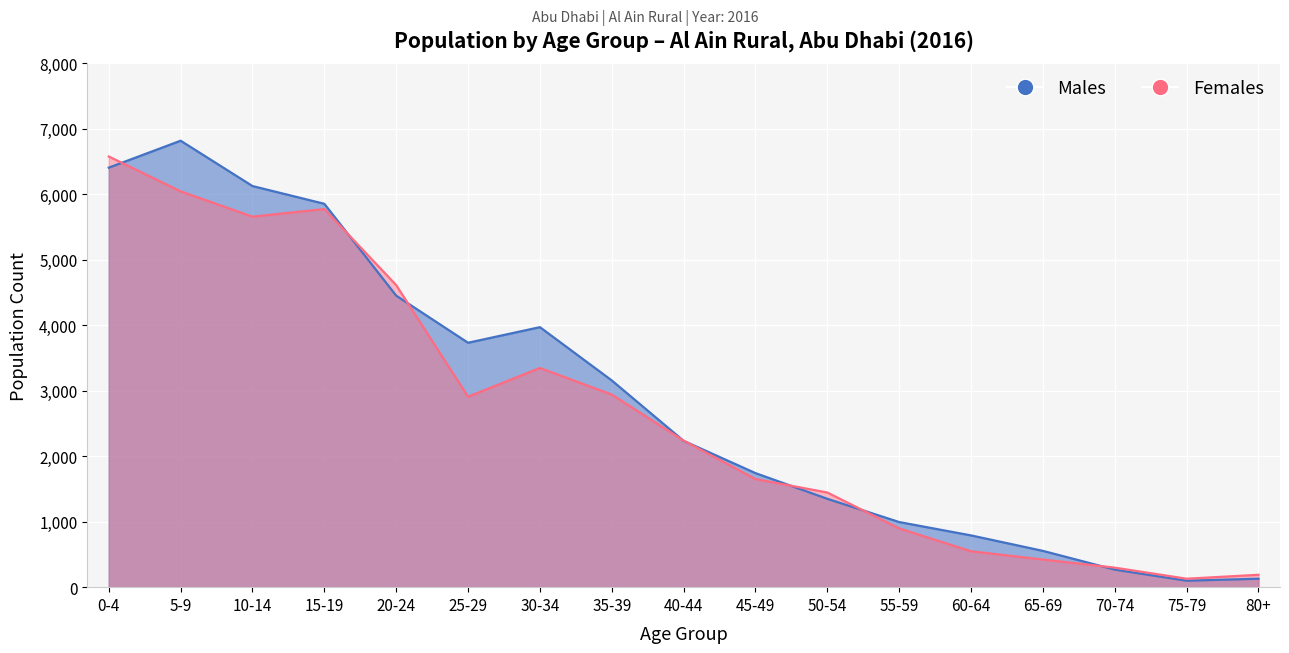

The Males series shows 554 at 65-69. True or false?

True